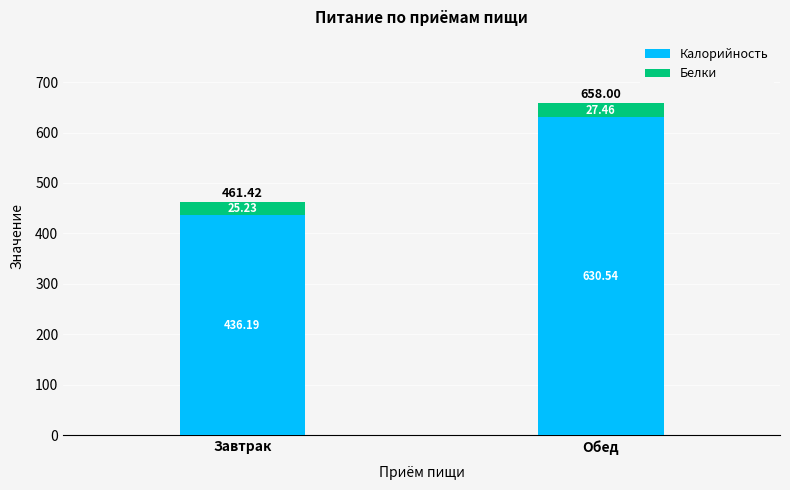

What is the sum of the Калорийность values at Обед and Завтрак?

1066.7